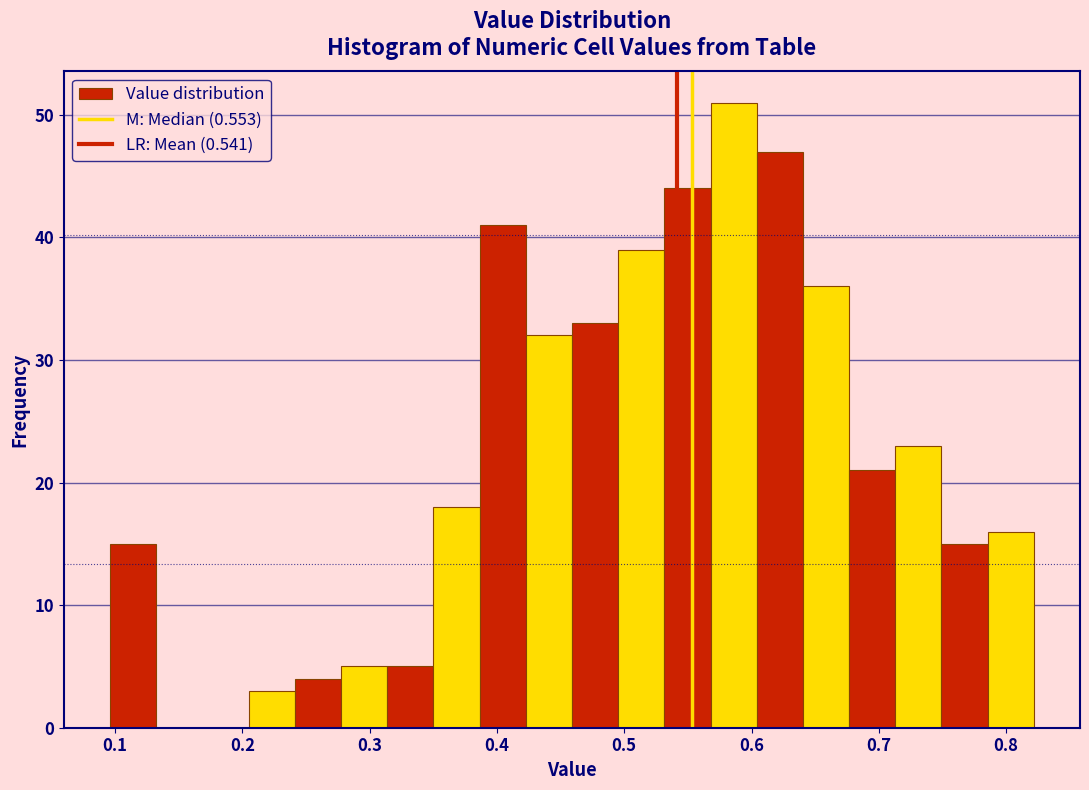

Read against the x-axis, roughly where is the centre of the tallest bar?

0.59